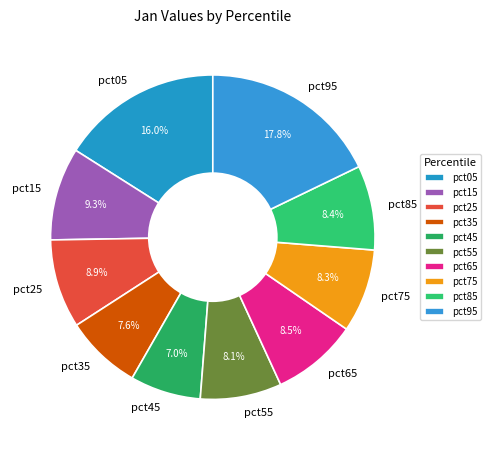

The pct85 slice represents 1% of the pie. True or false?

False